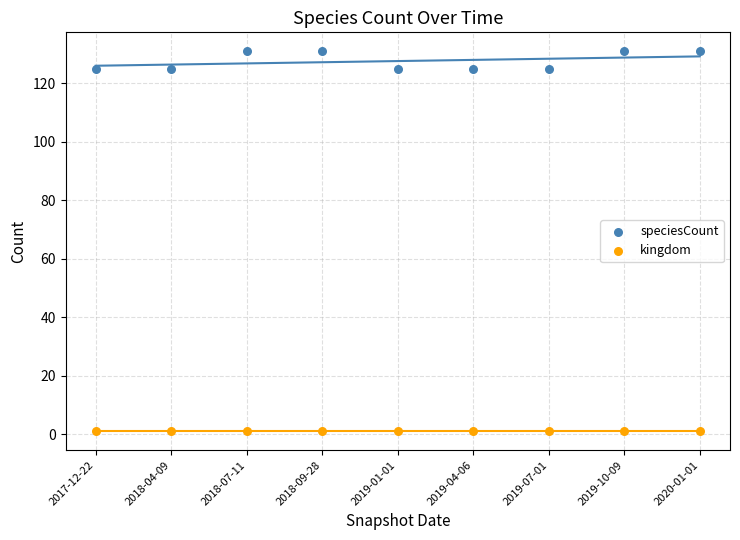

Which series contains the highest Y value?

speciesCount